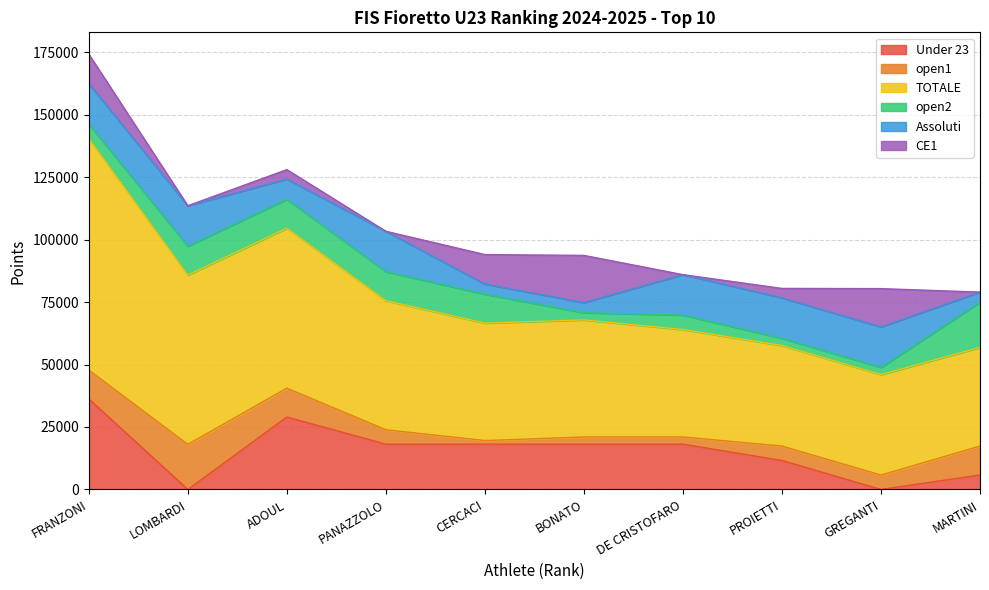

At which category does CE1 reach its first local peak?

ADOUL